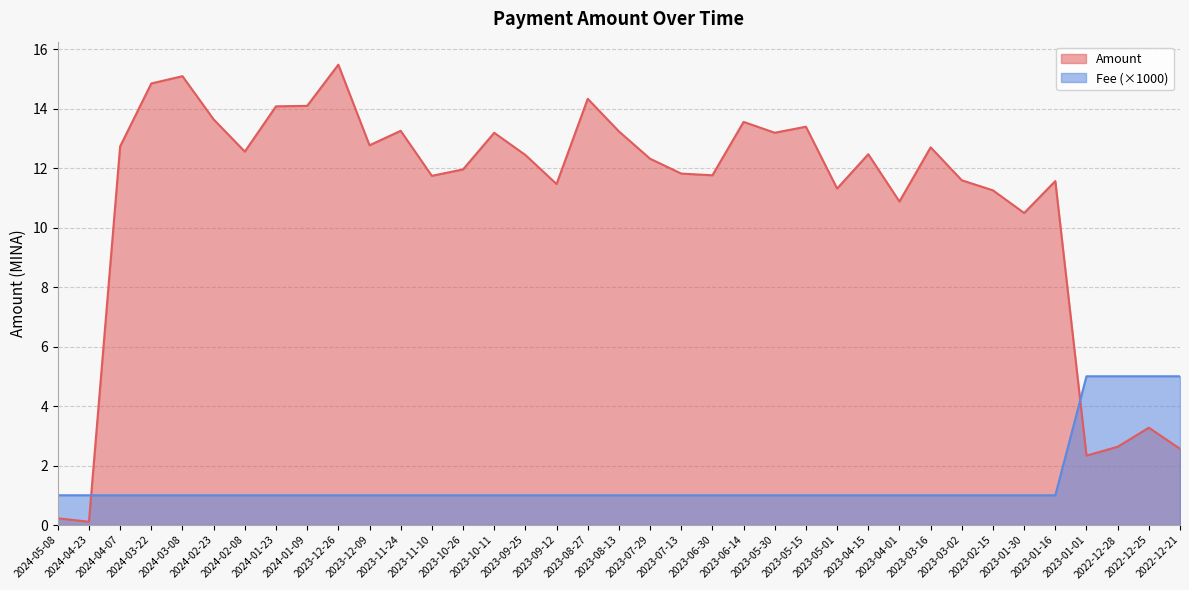

What position from the right is 2023-04-15?

11